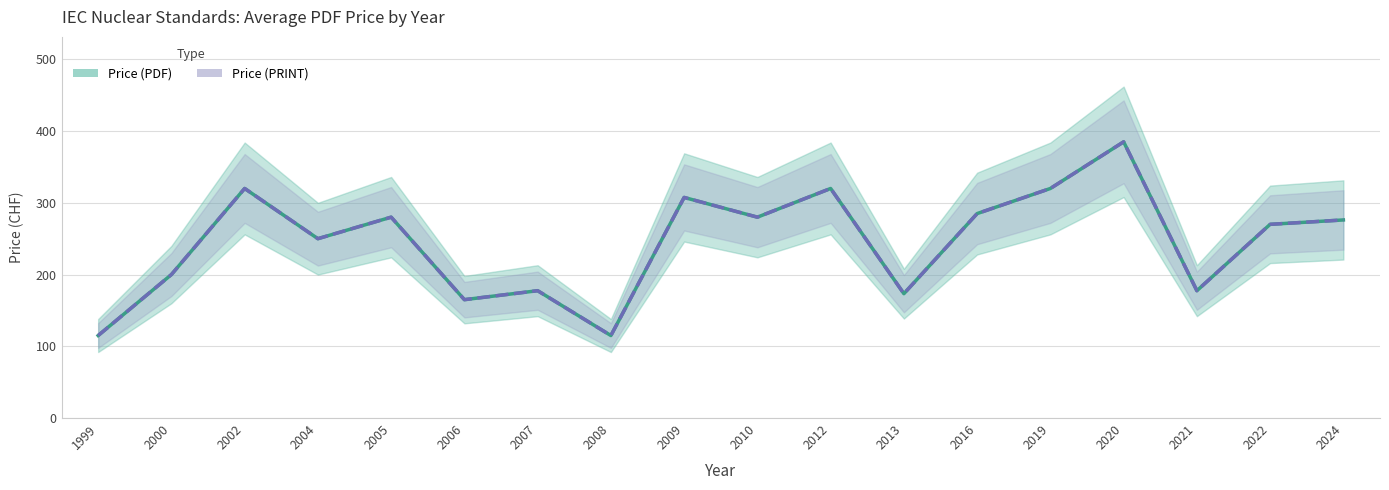

What is the value of the Price (PRINT) point at the 16th from the left?

177.5